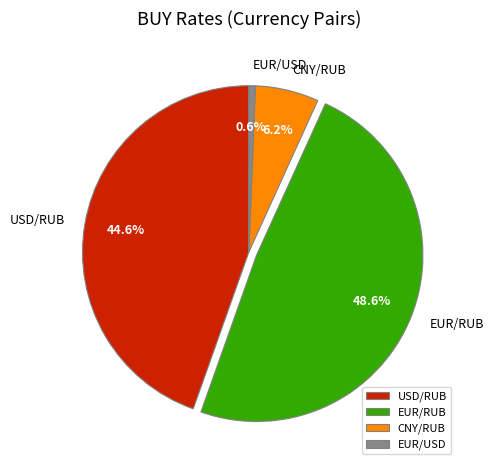

Is it true that EUR/RUB is 49% of the pie?

True